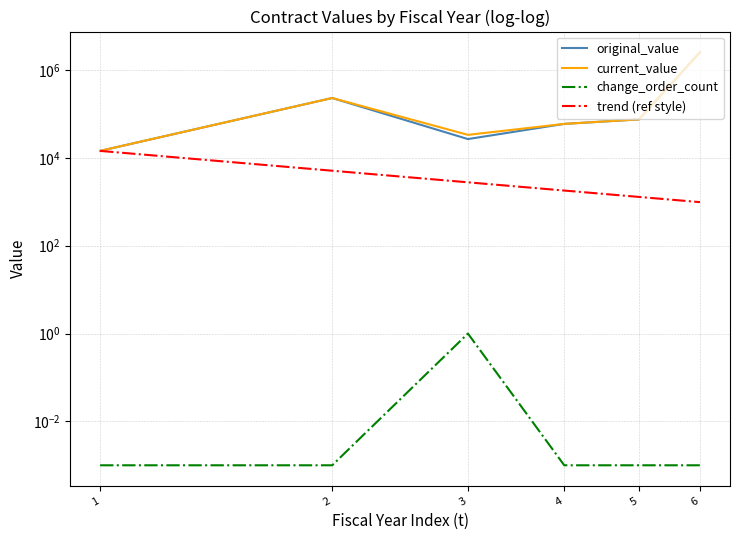

In original_value, how many points are lower than both neighbors (excluding endpoints)?

1